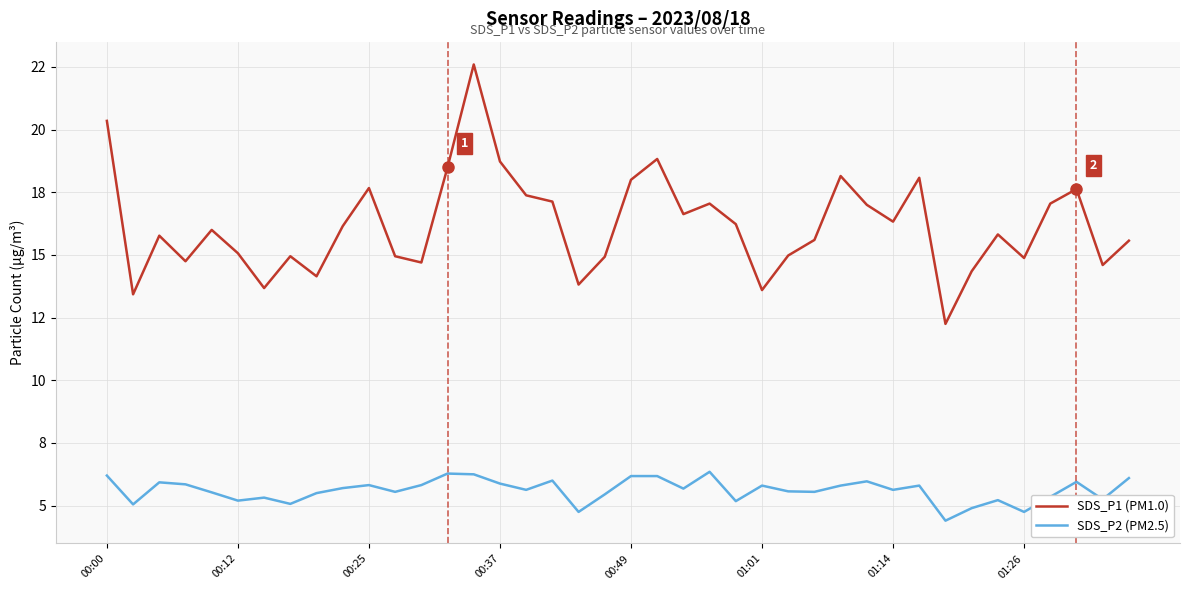

What are all the series names shown in the legend?

SDS_P1 (PM1.0), SDS_P2 (PM2.5)